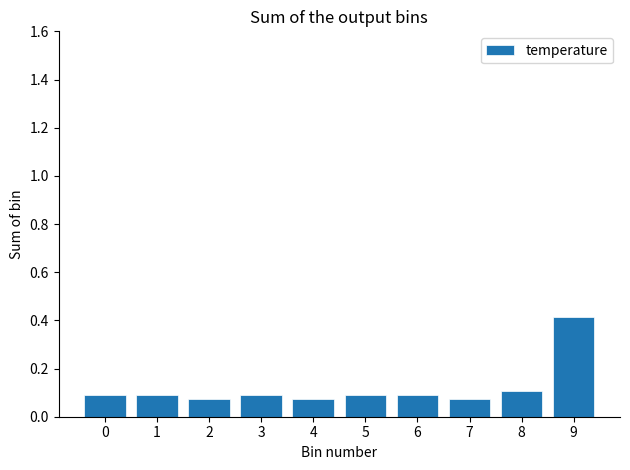

What is the sum of all values?

1.2